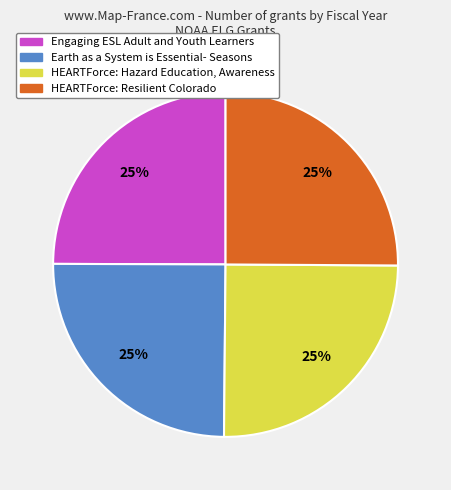

To the nearest percent, what percentage of the pie is Engaging ESL Adult and Youth Learners?

25%